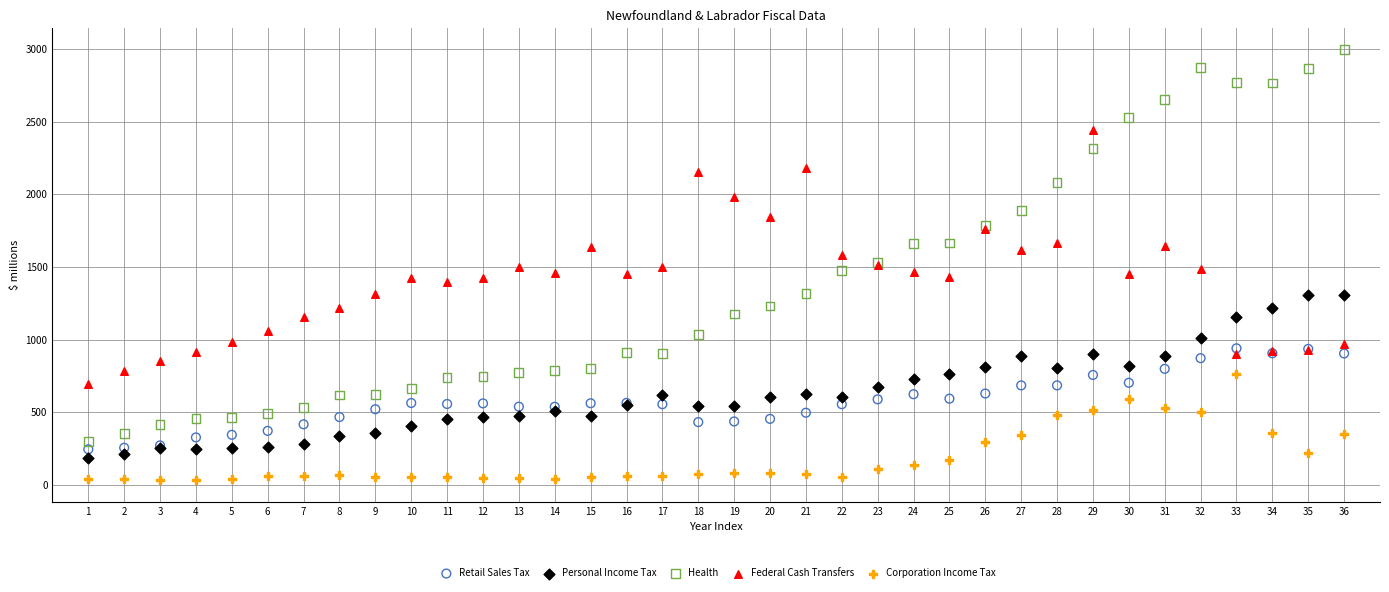

Which series reaches the minimum Y coordinate?

Corporation Income Tax